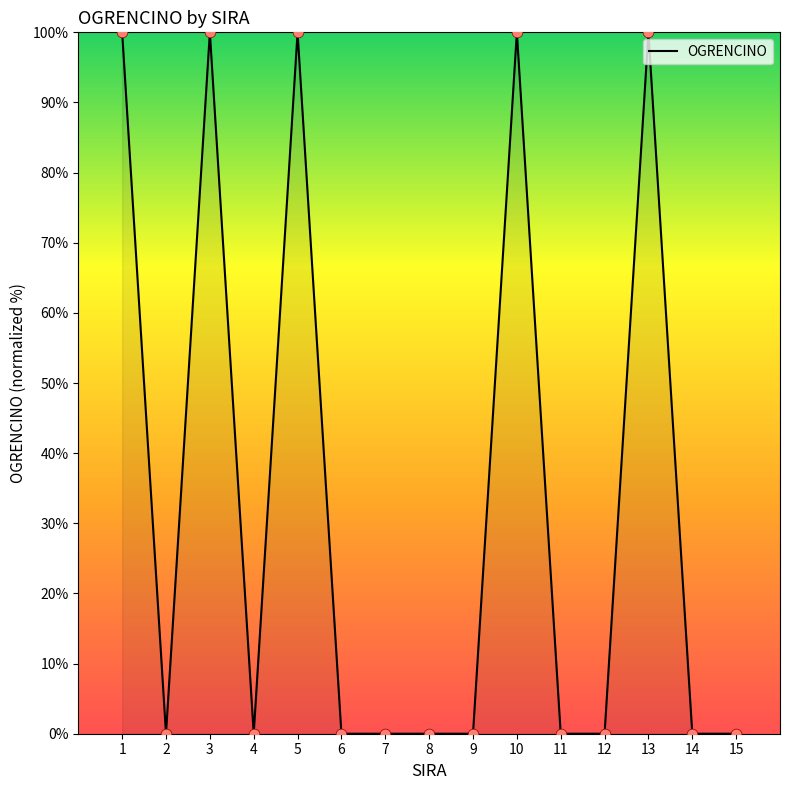

What is the difference between the maximum and minimum values?

100.0